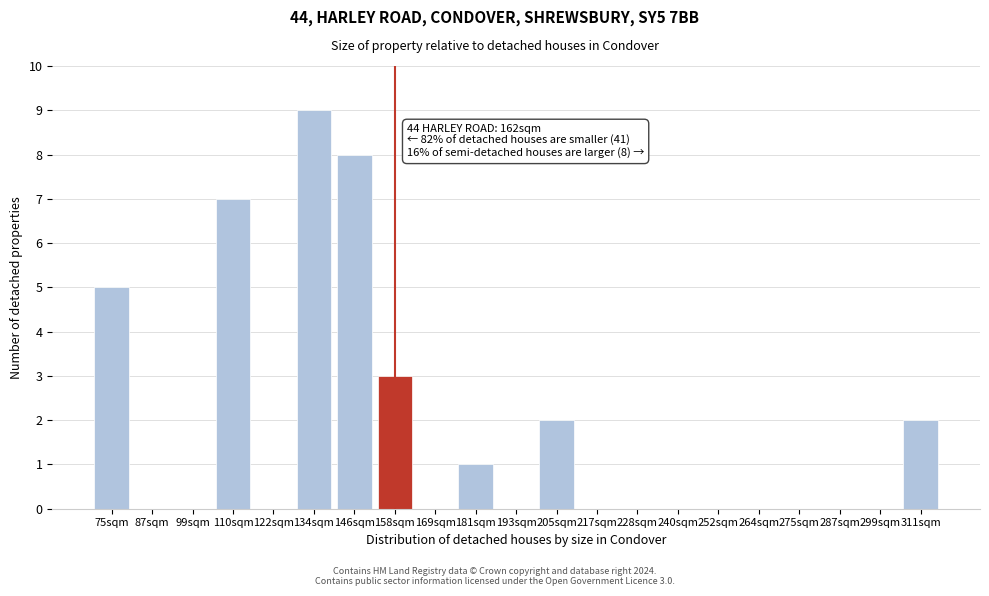

Reading left to right, list all the values displayed in this chart.

75sqm=5	87sqm=0	99sqm=0	110sqm=7	122sqm=0	134sqm=9	146sqm=8	158sqm=3	169sqm=0	181sqm=1	193sqm=0	205sqm=2	217sqm=0	228sqm=0	240sqm=0	252sqm=0	264sqm=0	275sqm=0	287sqm=0	299sqm=0	311sqm=2